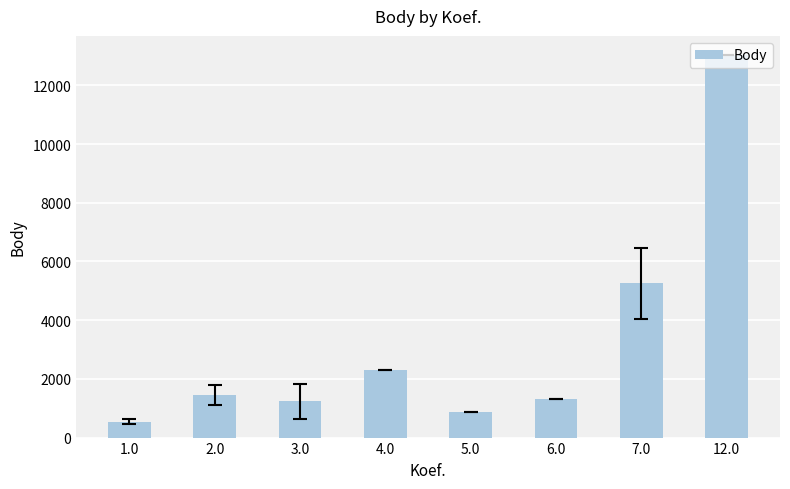

What is the change in value from 4.0 to 12.0?

+10723.0